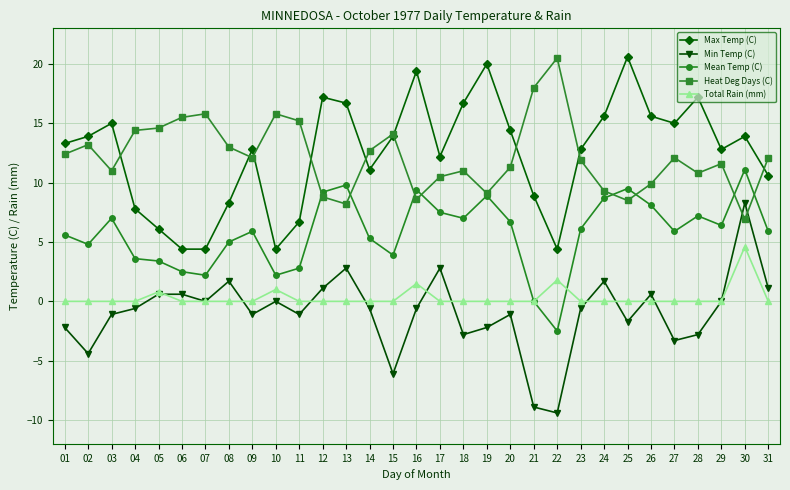

True or false: Max Temp (C) has more than 1 interior local peaks.

True